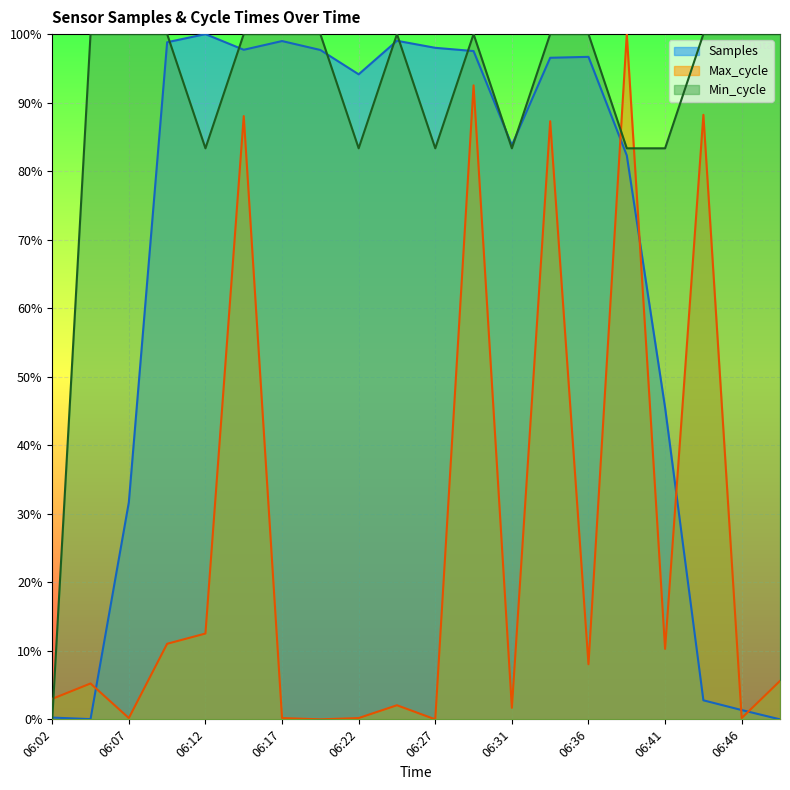

At which category is the sum across all series the highest?

06:29